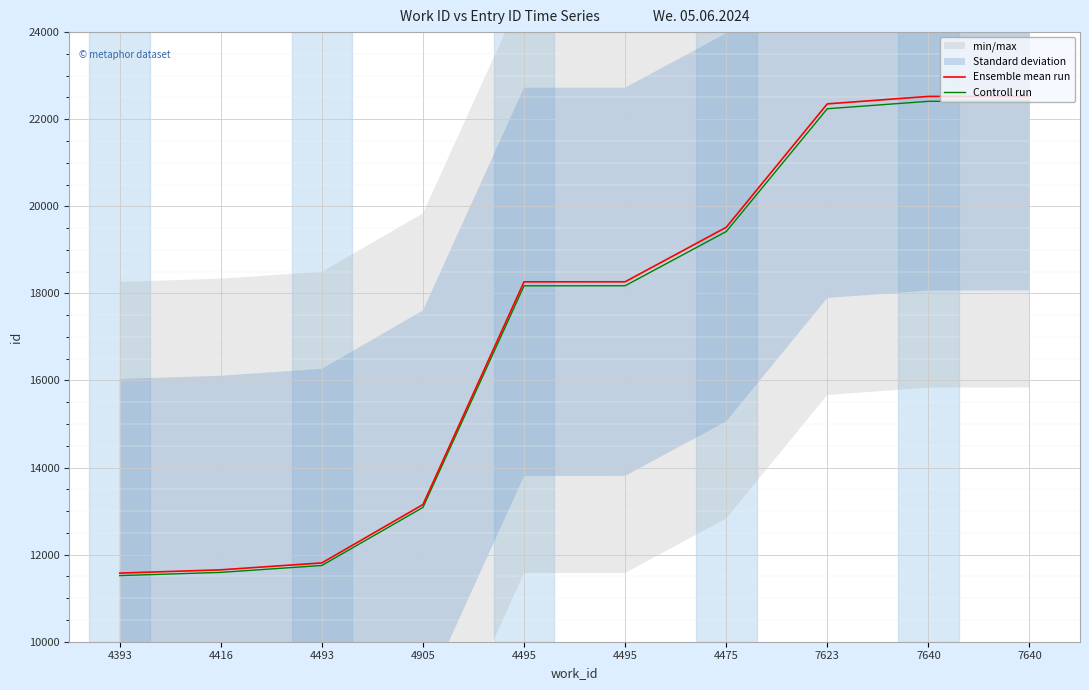

At which category is the sum across all series the highest?

7640